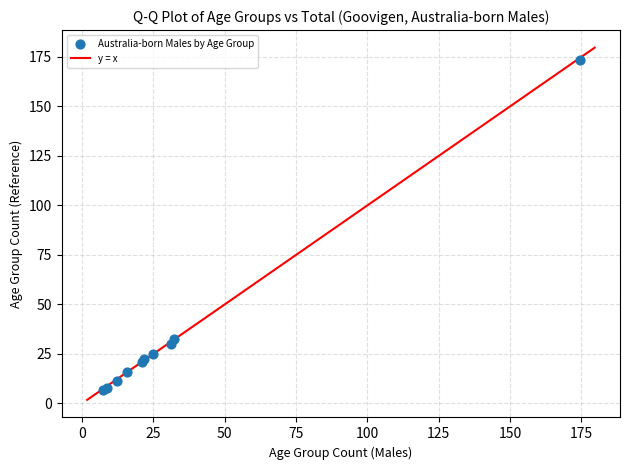

What Y value in the scatter plot is closest to 90?

32.4